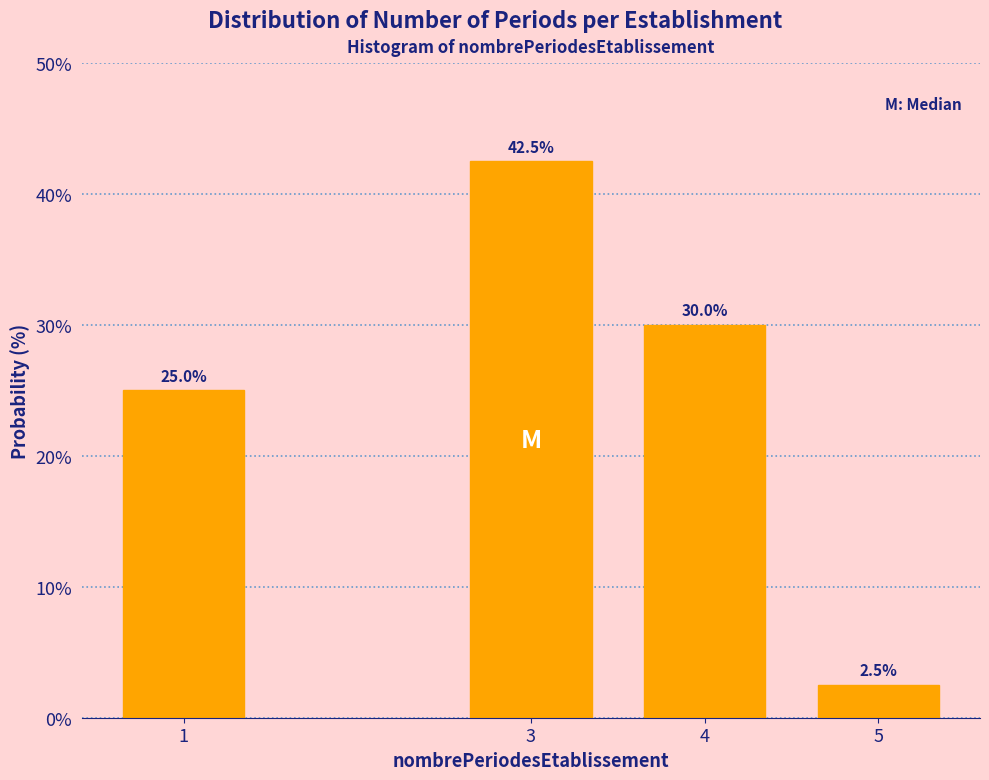

Reading left to right, transcribe all the data shown in this chart.

1=25.0	3=42.5	4=30.0	5=2.5